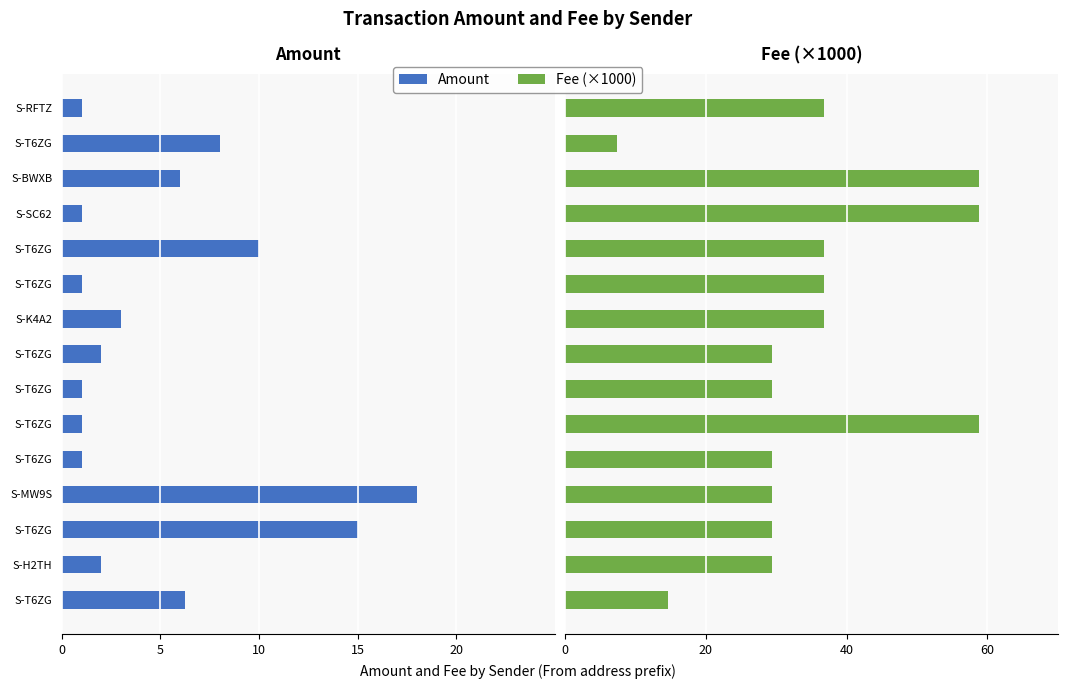

How many values in the Fee (×1000) series exceed 29?

13